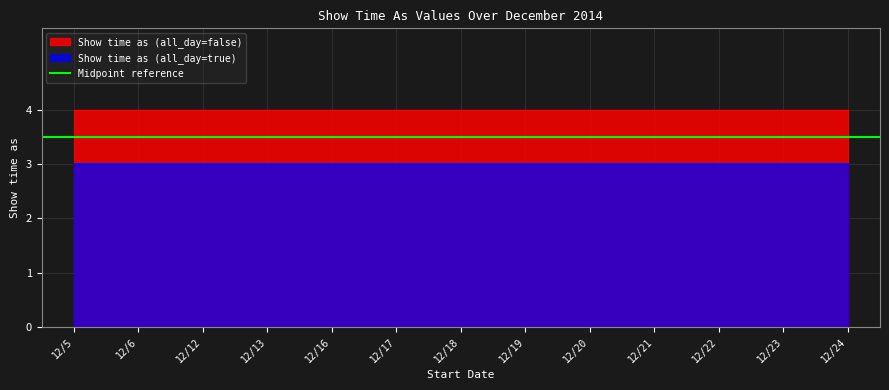

True or false: Show time as (all_day=true) has more than 0 points higher than both neighbors.

False